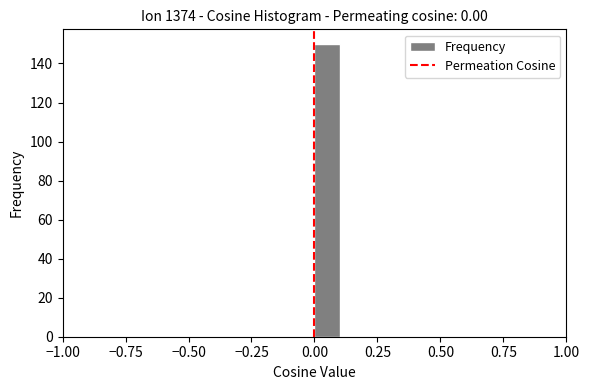

Read against the x-axis, roughly where is the centre of the tallest bar?

0.05